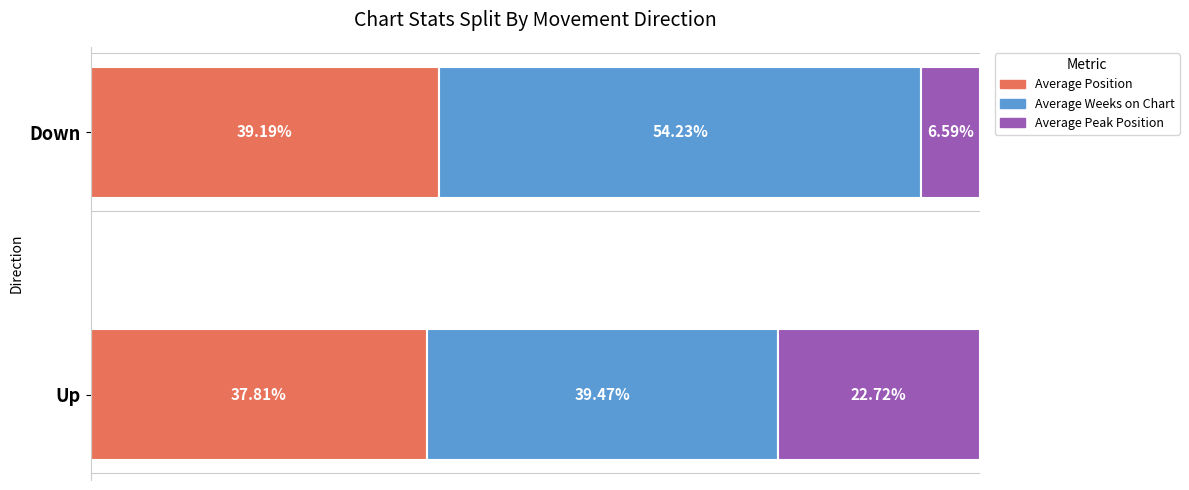

What are all the series names shown in the legend?

Average Position, Average Weeks on Chart, Average Peak Position